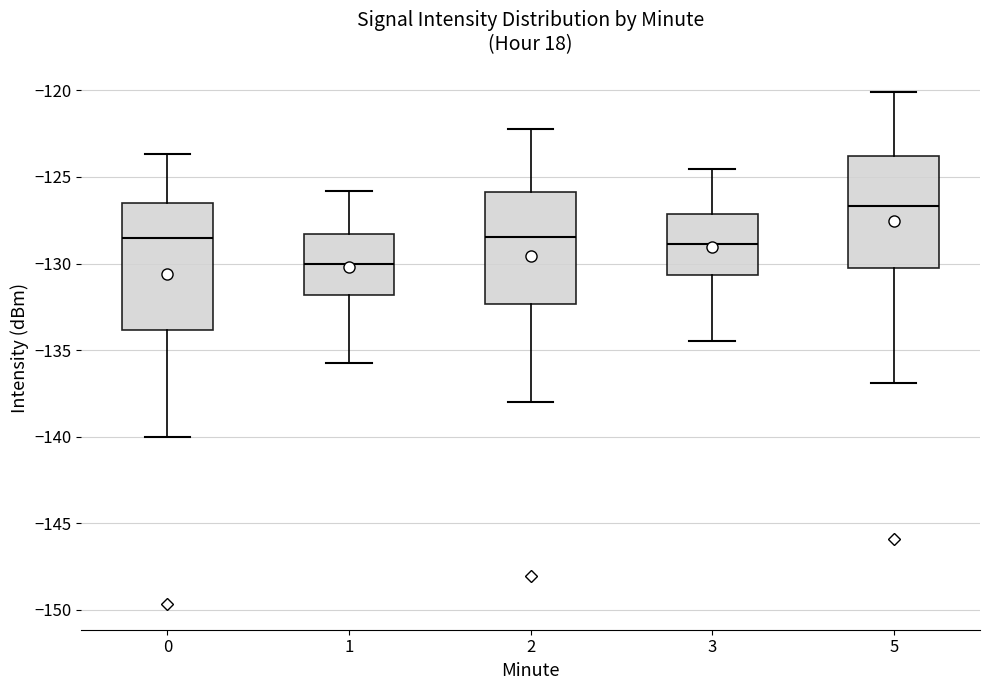

Reading left to right, read every box against the y-axis: the position of its median line, the range the box covers, and the ends of its whiskers. The values are not printed on the chart, so give them approximately, as read against the axis.

0: median -128.5, box -134.0 to -126.5, whiskers -140.0 to -123.5
1: median -130.0, box -132.0 to -128.5, whiskers -136.0 to -126.0
2: median -128.5, box -132.5 to -126.0, whiskers -138.0 to -122.0
3: median -129.0, box -130.5 to -127.0, whiskers -134.5 to -124.5
5: median -126.5, box -130.0 to -124.0, whiskers -137.0 to -120.0